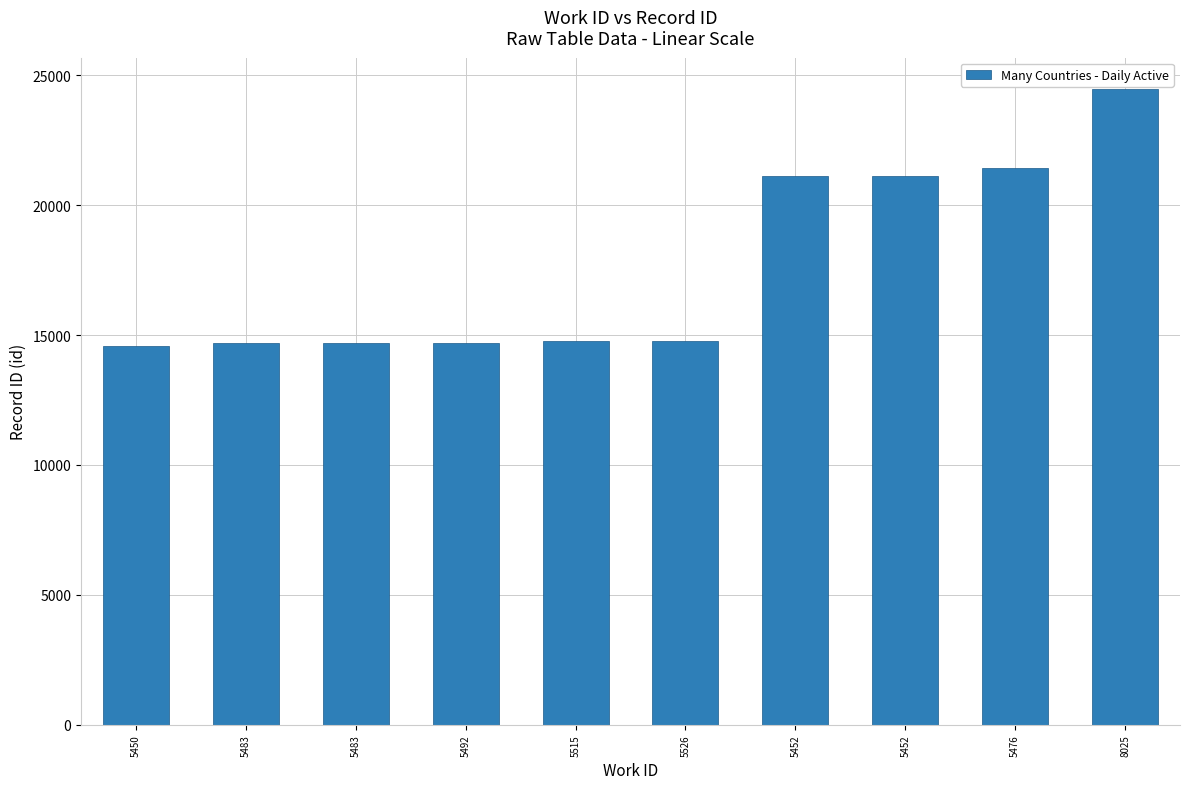

Which has a higher value, 5492 or 5526?

5526